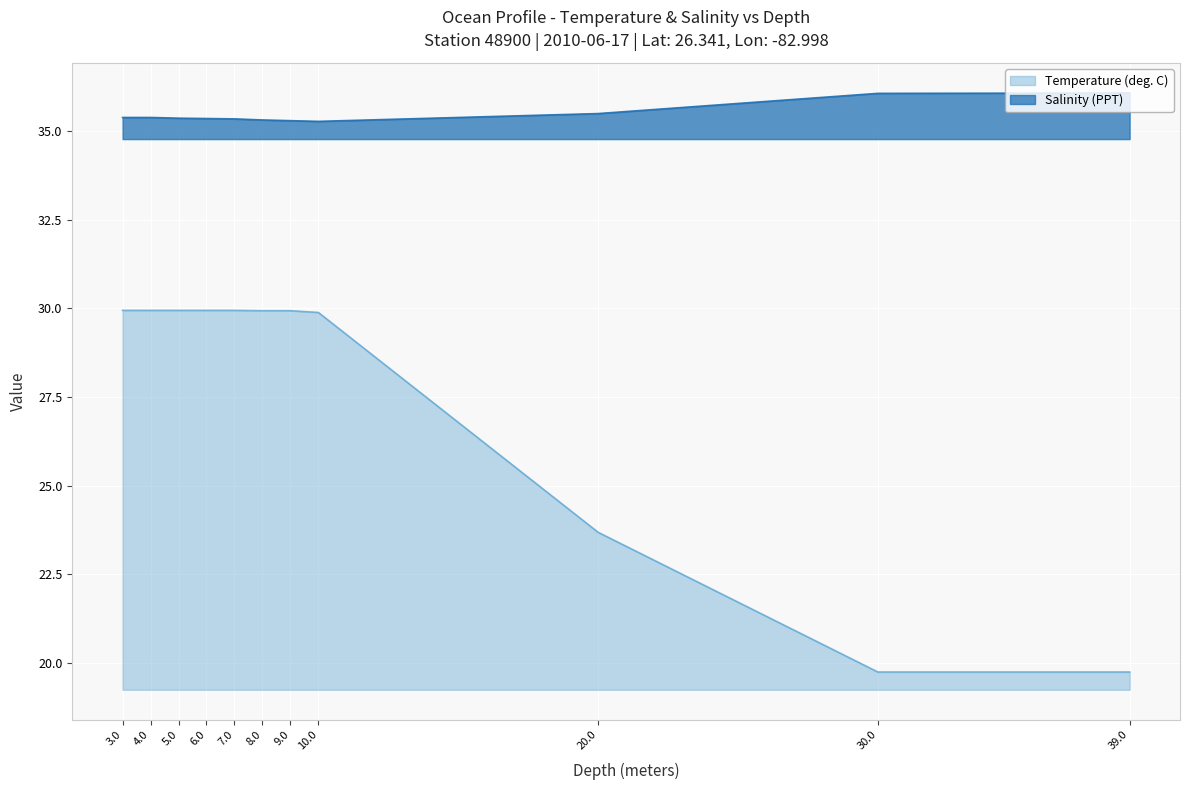

How many values in the Temperature (deg. C) series exceed 29?

8